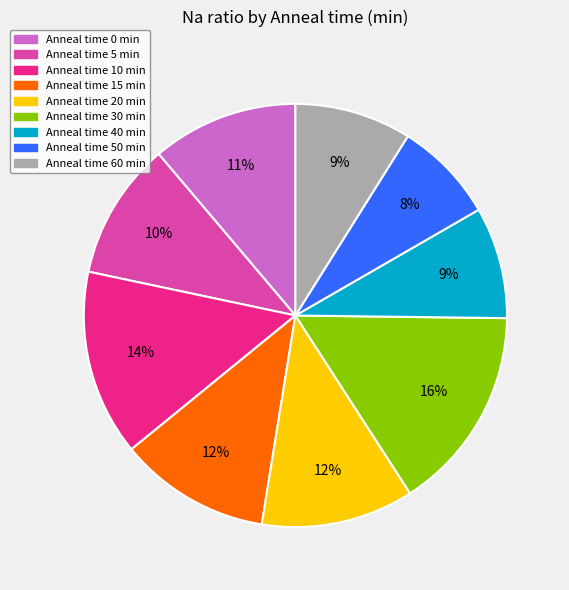

How many slices are in this pie chart?

9